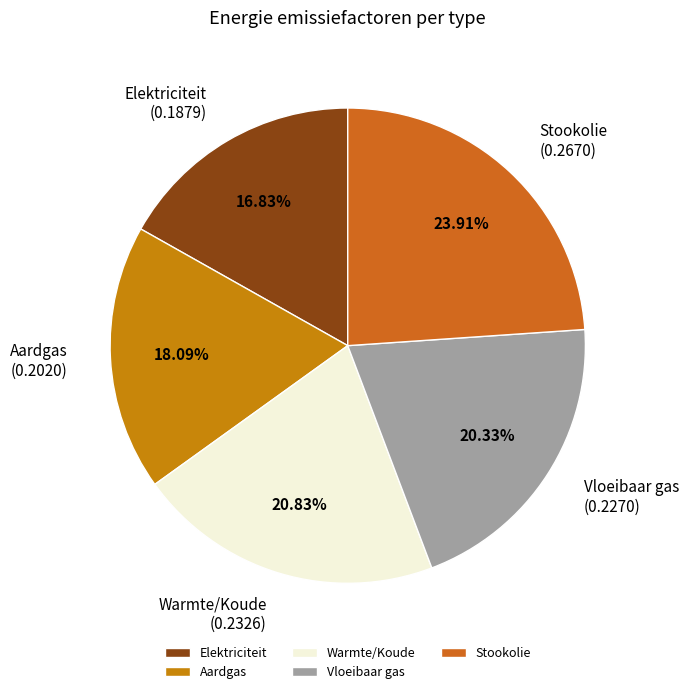

How many segments does this pie chart have?

5